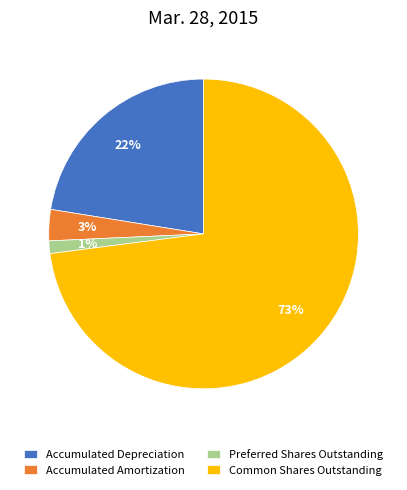

The Preferred Shares Outstanding slice represents 16% of the pie. True or false?

False